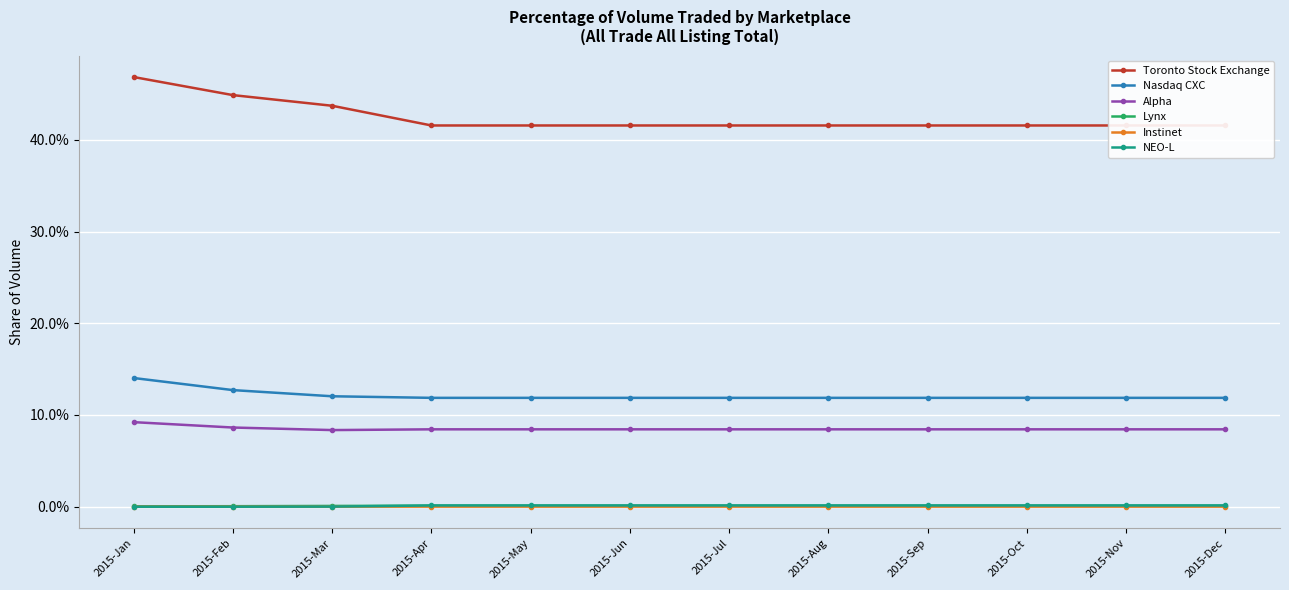

True or false: Nasdaq CXC and NEO-L intersect in this chart.

False